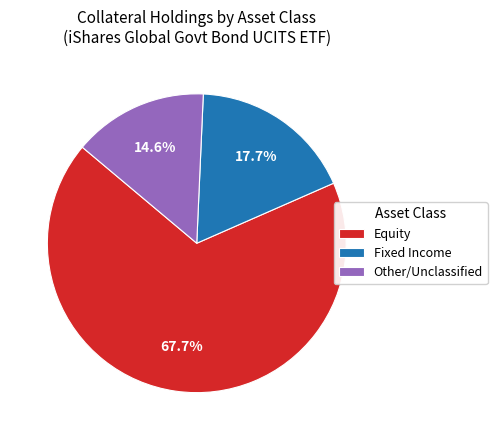

Combined, what portion of the pie is Equity and Other/Unclassified?

82.3%